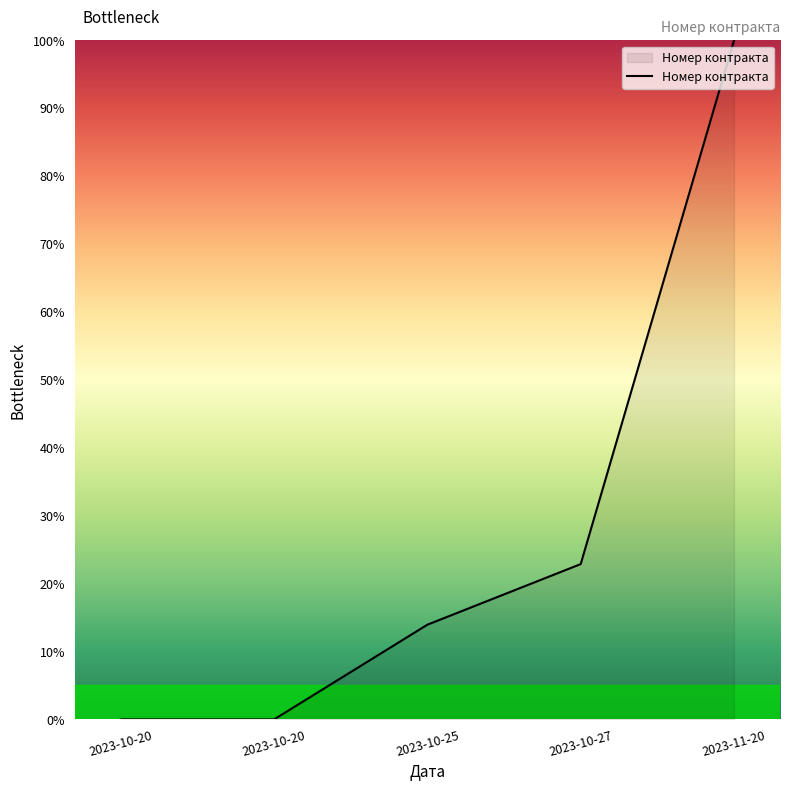

List the labels in order of value, smallest first.

2023-10-20, 2023-10-20, 2023-10-25, 2023-10-27, 2023-11-20